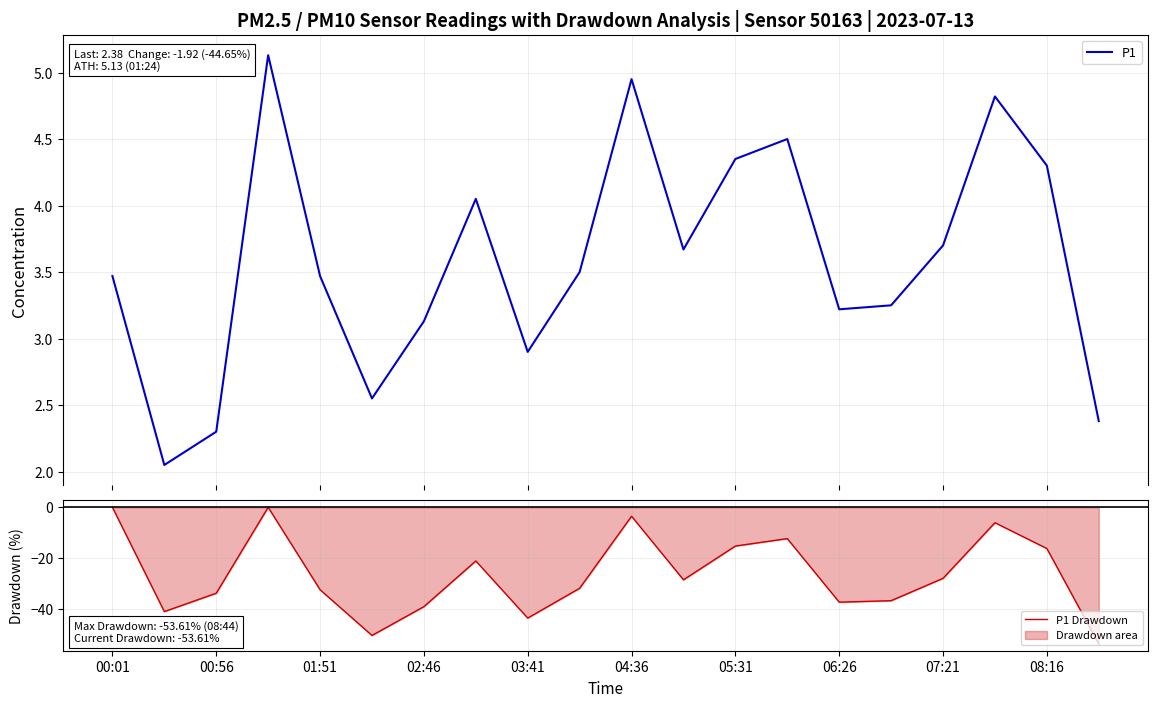

How many data points in P1 are above 3?

15